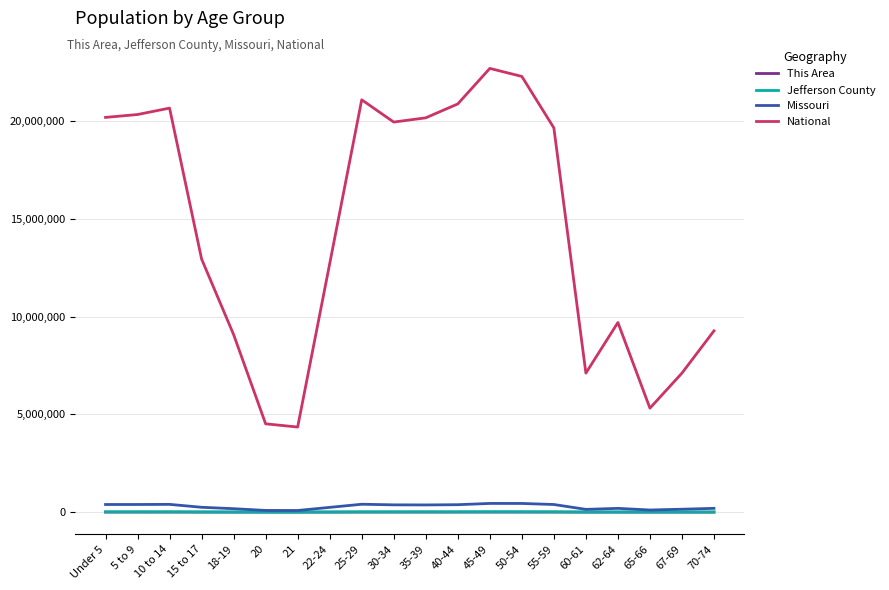

Is the value of National at Under 5 greater than the value of Jefferson County at 70-74?

Yes